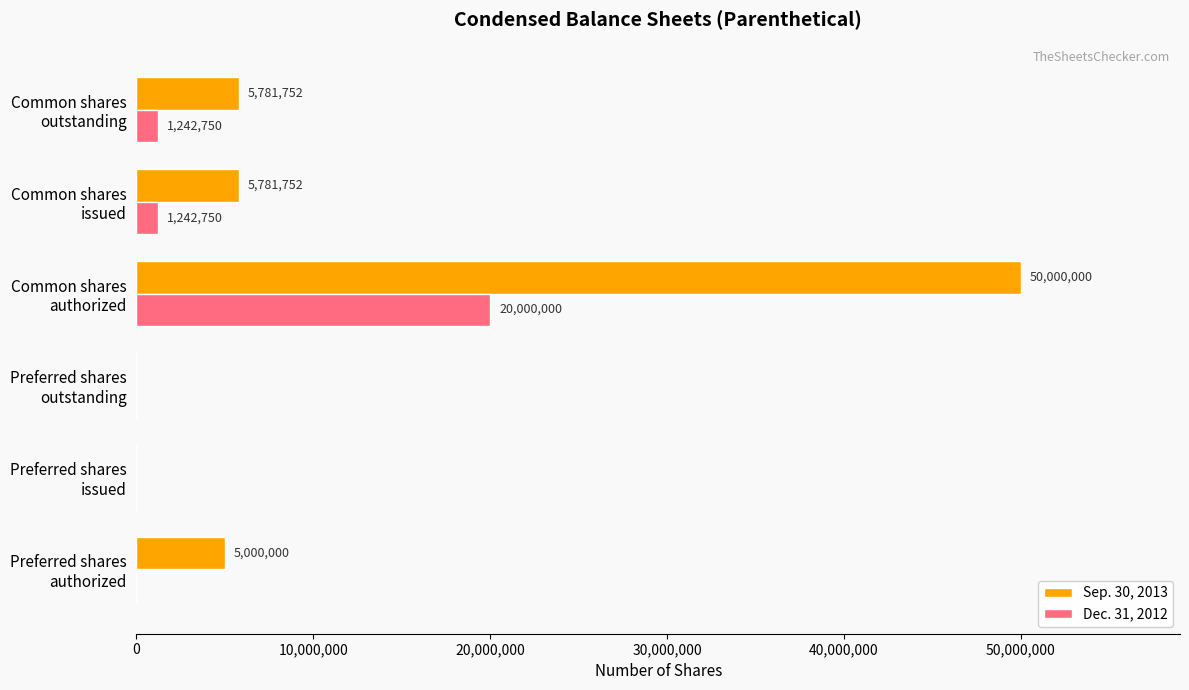

What is the maximum value shown in the chart?

50000000